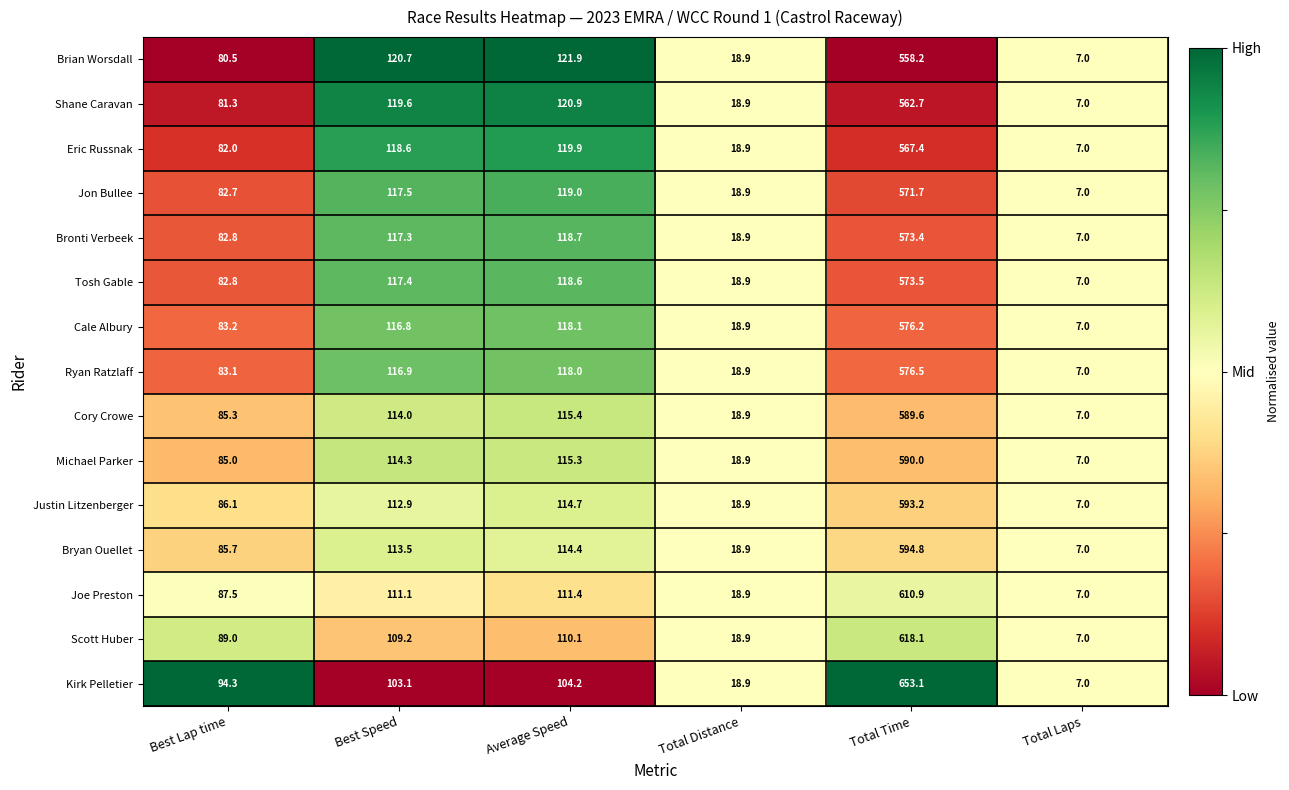

Which series has the largest total across all categories?

Kirk Pelletier